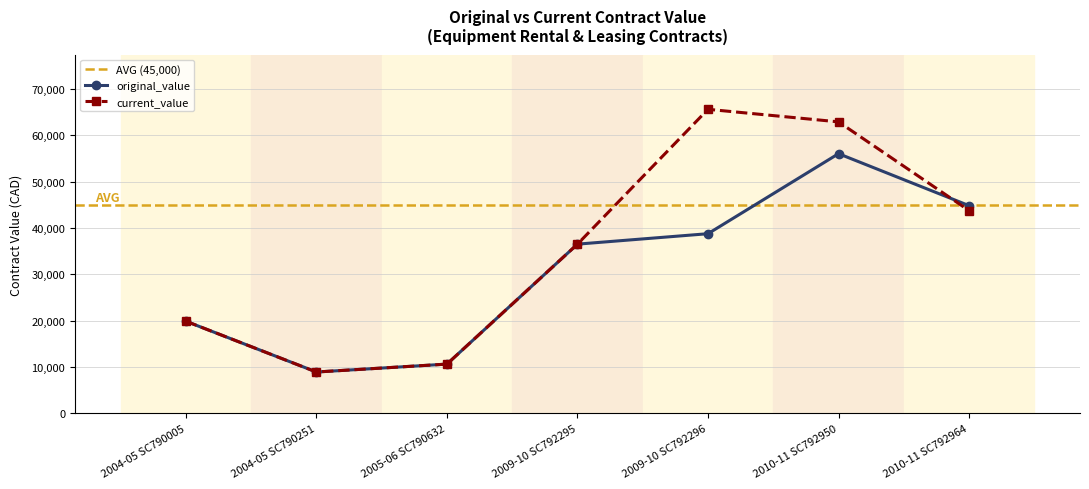

What is the label of the 2nd point from the left?

2004-05 SC790251